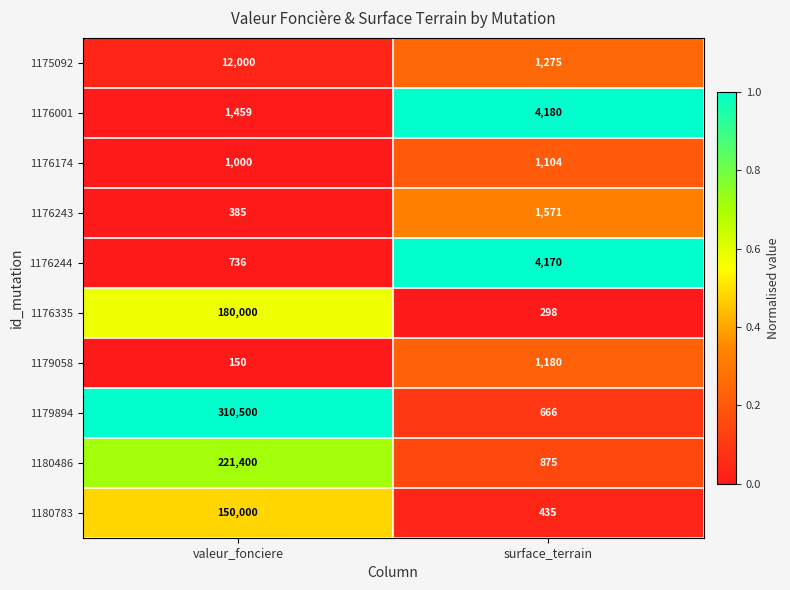

Rank the series at valeur_fonciere from highest to lowest value.

1179894, 1180486, 1176335, 1180783, 1175092, 1176001, 1176174, 1176244, 1176243, 1179058